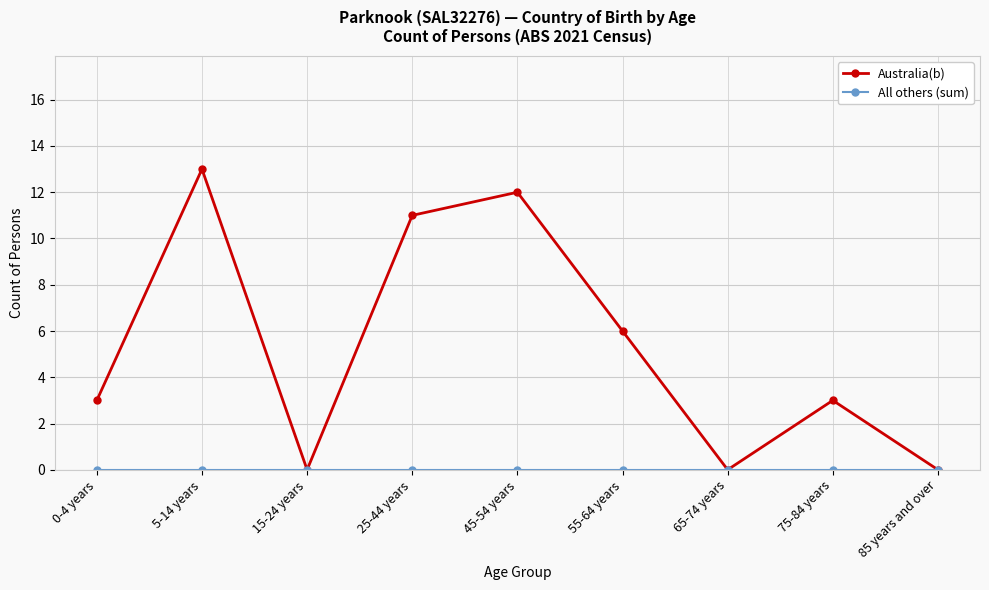

True or false: Australia(b) has a value of 7 at 85 years and over.

False